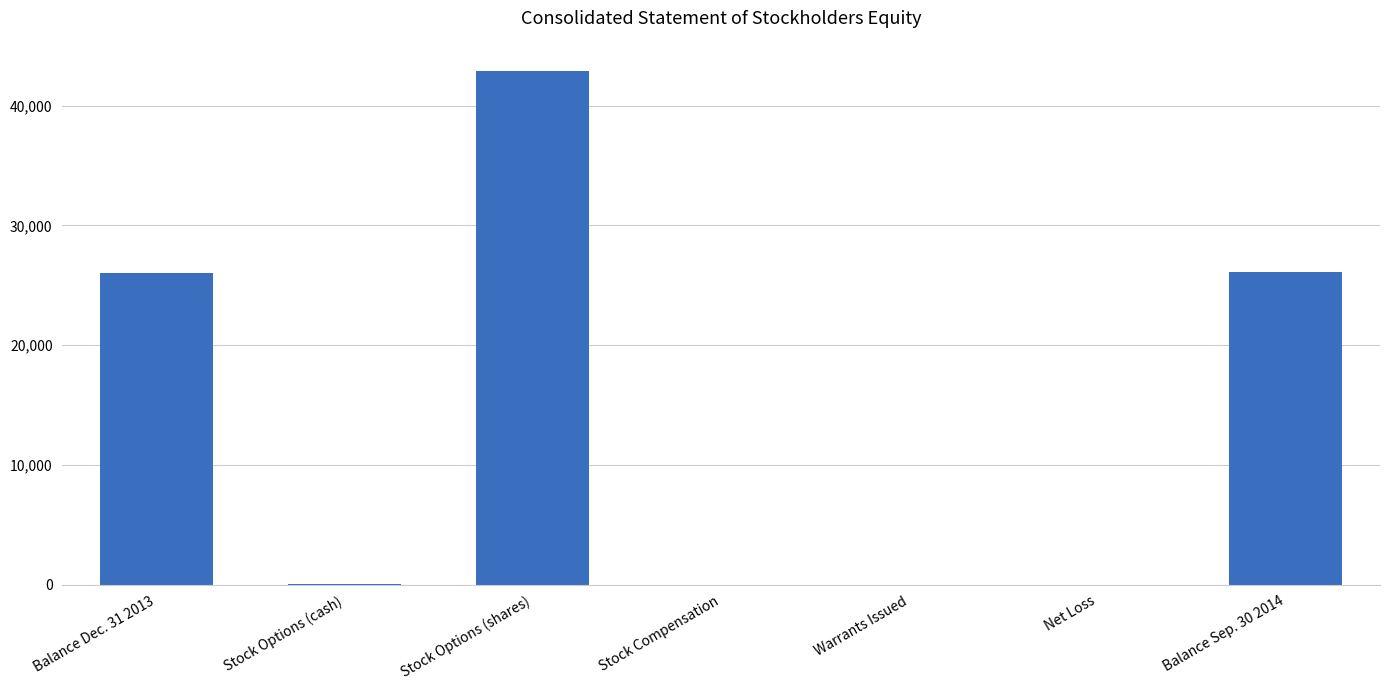

The value at Warrants Issued is 0. True or false?

True